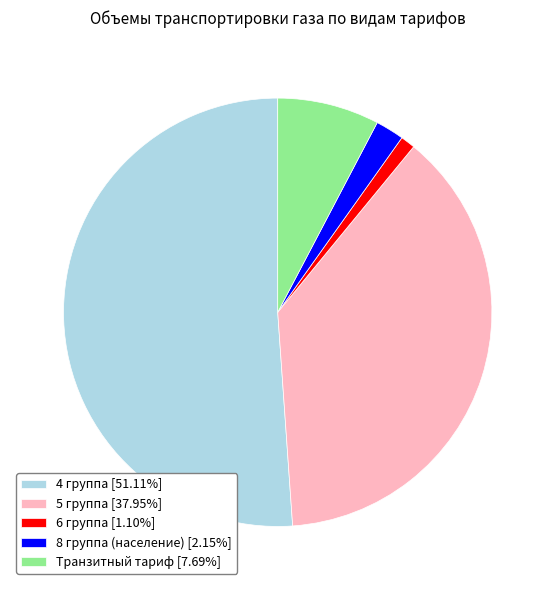

What is the ratio of the value at Транзитный тариф [7.69%] to the value at 6 группа [1.10%]?

7.0